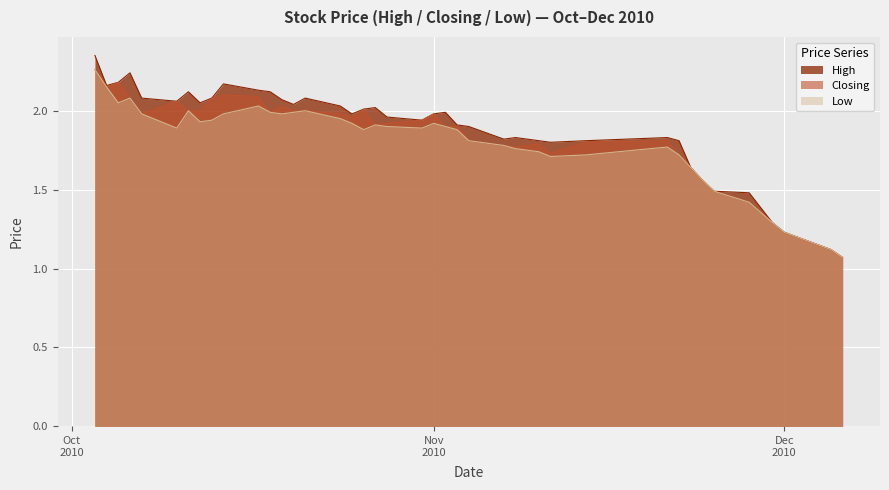

Which series has the largest total across all categories?

High